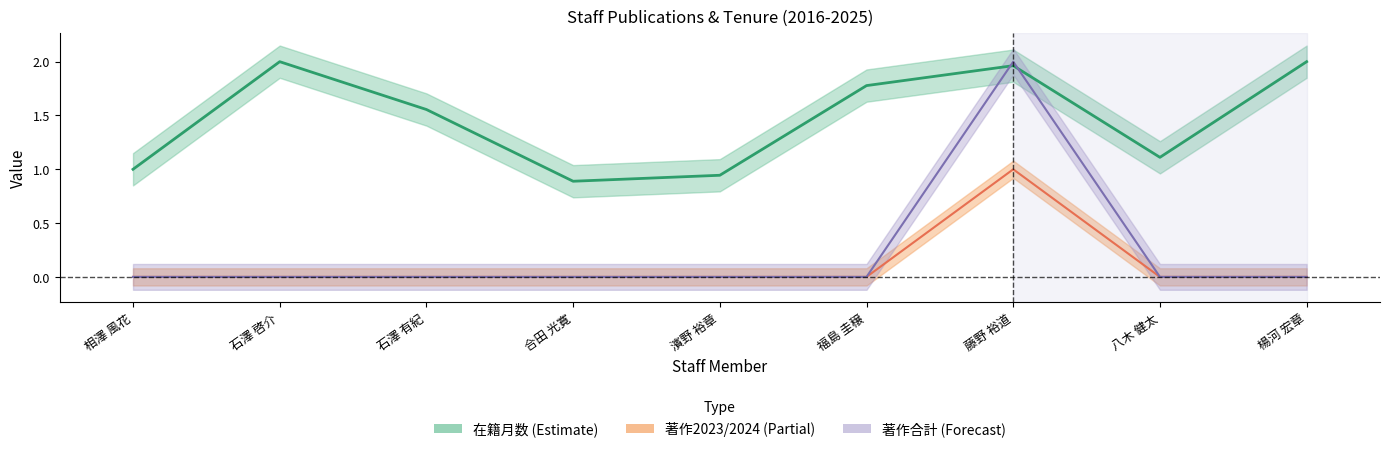

What is the spread (max minus min) of values at 八木 健太?

1.1